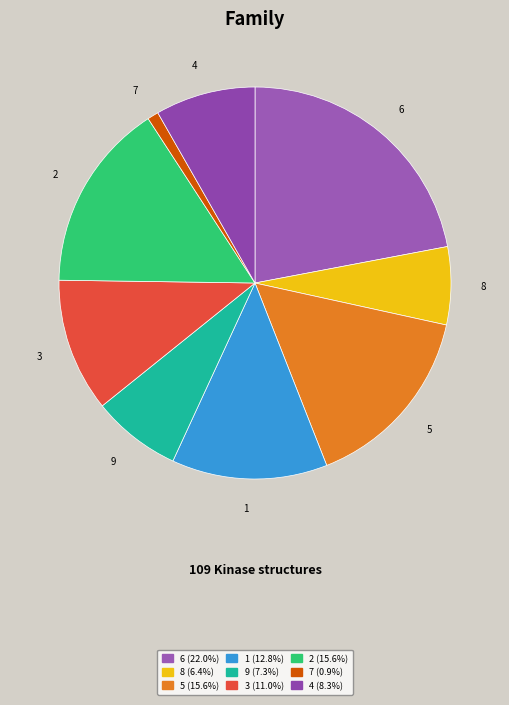

Combined, do 7 and 8 account for over 50%?

No